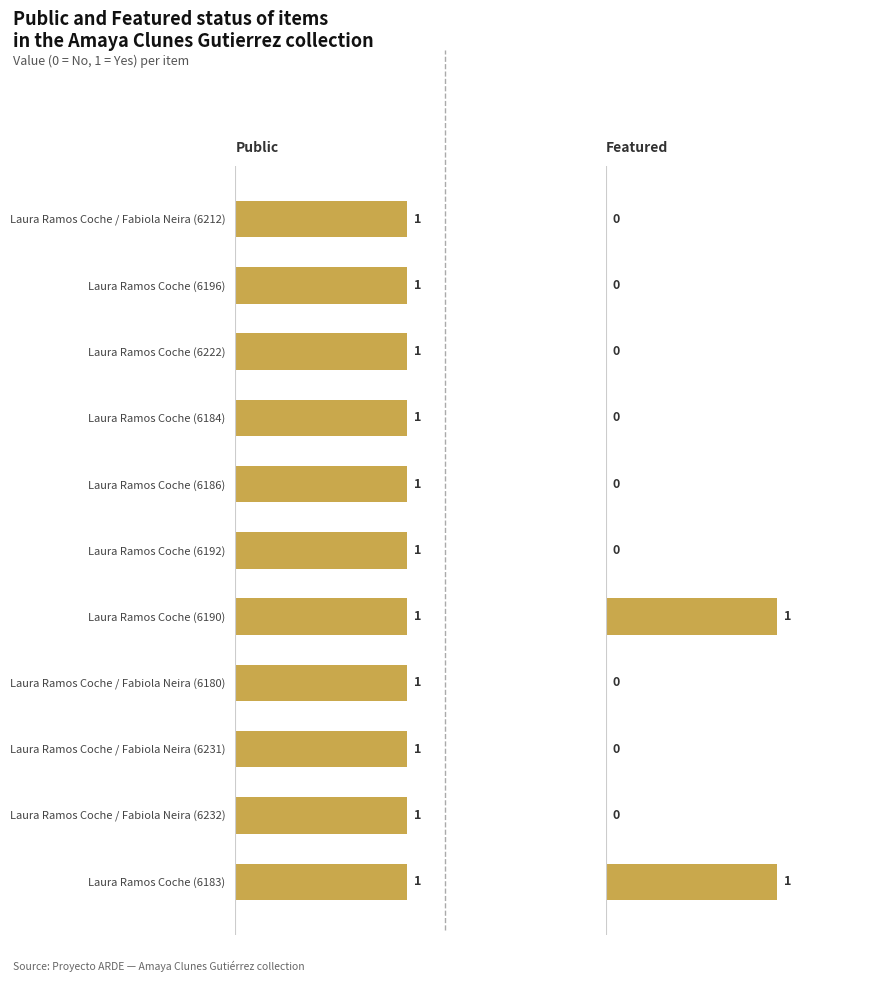

What is the highest value of the featured series?

1.0